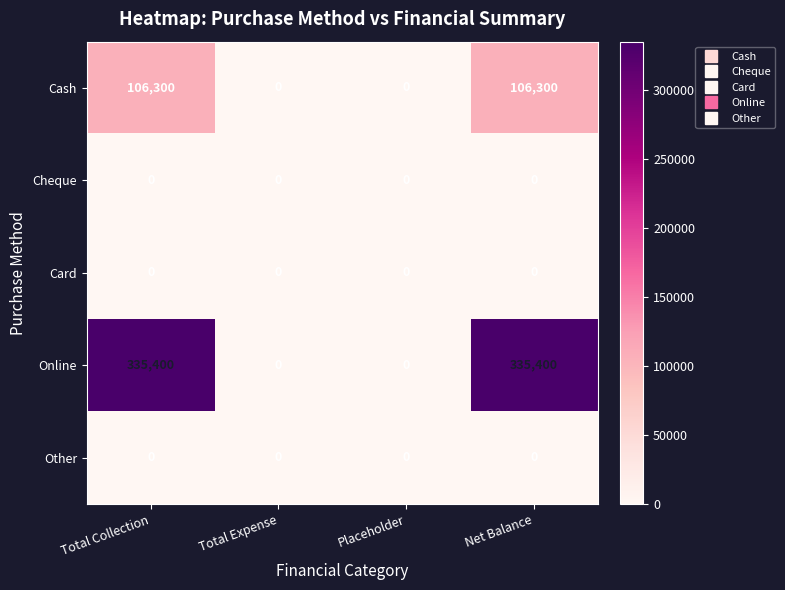

What is the highest value of the Cash series?

106300